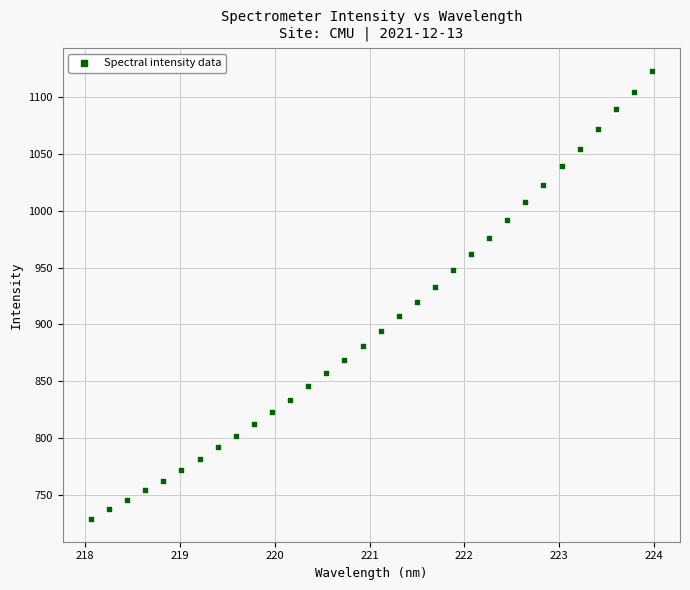

What is the range of Y values (max minus min)?

394.8